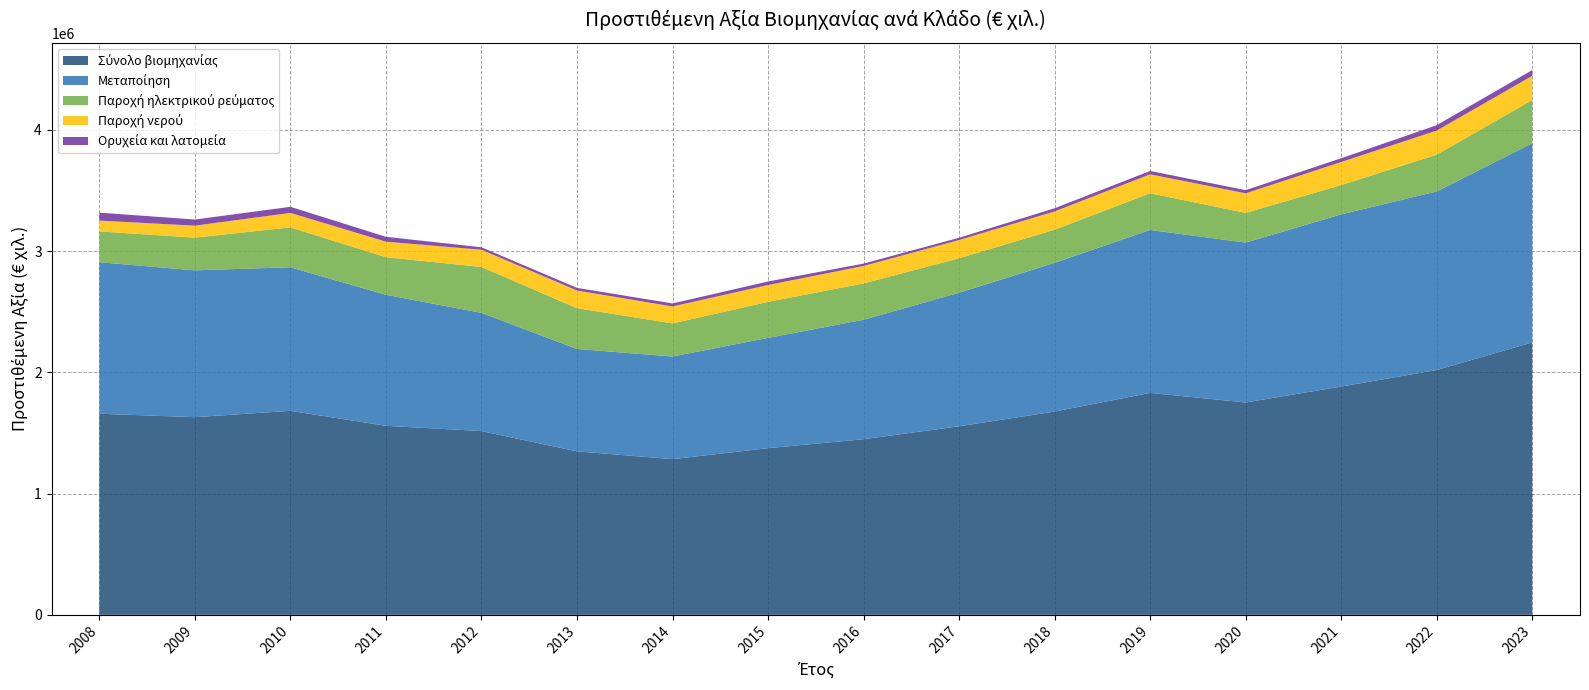

Reading right to left, transcribe all the data shown in this chart.

Σύνολο βιομηχανίας: 2023=2246249	2022=2018949	2021=1882543	2020=1751070	2019=1830172	2018=1676357	2017=1554794	2016=1448269	2015=1374381	2014=1283904	2013=1348142	2012=1515502	2011=1558711	2010=1682386	2009=1629931	2008=1658337
Μεταποίηση: 2023=1643036	2022=1472537	2021=1419865	2020=1318682	2019=1343918	2018=1226491	2017=1101548	2016=985200	2015=909514	2014=846272	2013=844281	2012=974901	2011=1080533	2010=1183799	2009=1210981	2008=1249775
Παροχή ηλεκτρικού ρεύματος: 2023=356047	2022=302952	2021=241511	2020=245036	2019=302512	2018=273168	2017=284168	2016=299420	2015=297168	2014=272864	2013=336444	2012=378202	2011=309988	2010=328906	2009=269658	2008=253711
Παροχή νερού: 2023=199427	2022=198964	2021=190214	2020=161344	2019=156351	2018=150811	2017=150134	2016=144217	2015=138754	2014=139991	2013=145825	2012=142318	2011=128048	2010=119426	2009=98746	2008=89264
Ορυχεία και λατομεία: 2023=47739	2022=44496	2021=30953	2020=26008	2019=27391	2018=25887	2017=18944	2016=19432	2015=28945	2014=24777	2013=21592	2012=20081	2011=40142	2010=50255	2009=50546	2008=65587